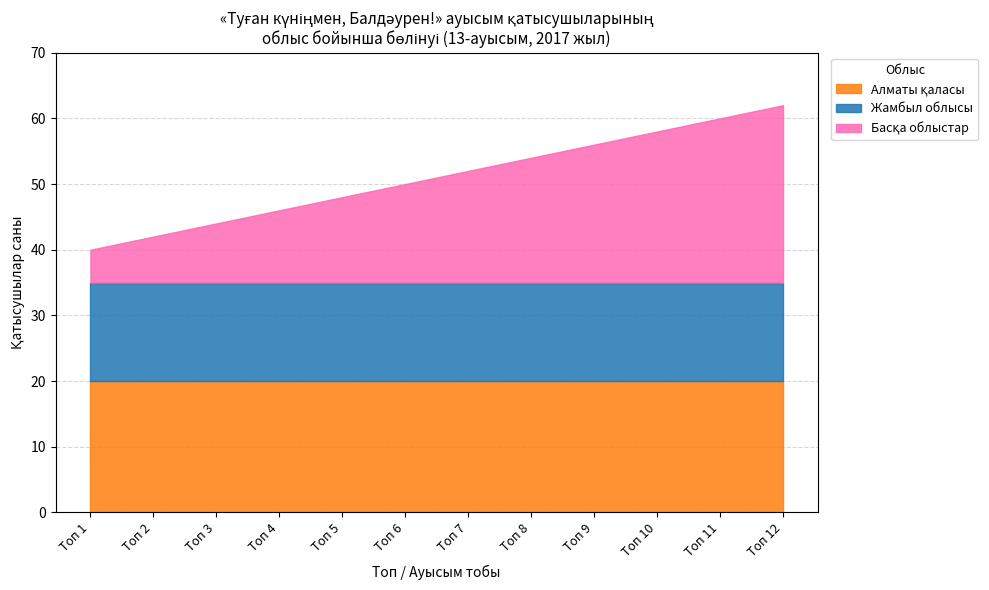

How many distinct data groups are displayed?

3